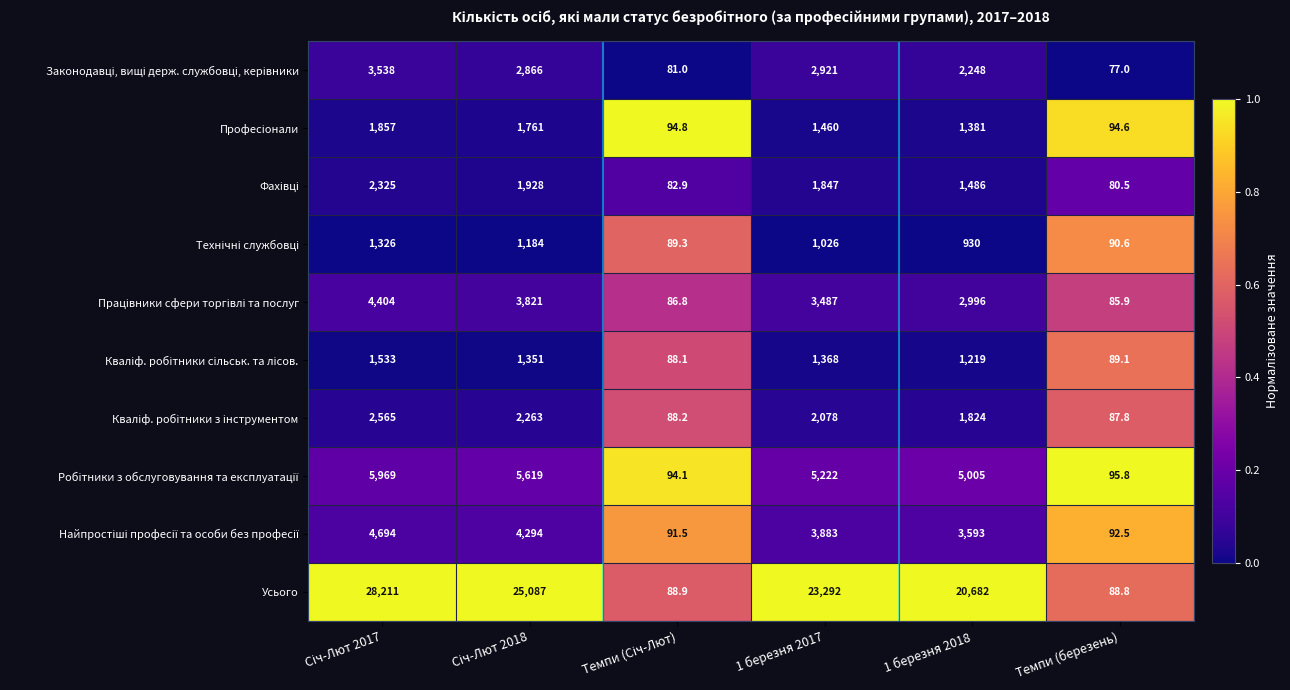

What is the total value across all series at Темпи (березень)?

882.6